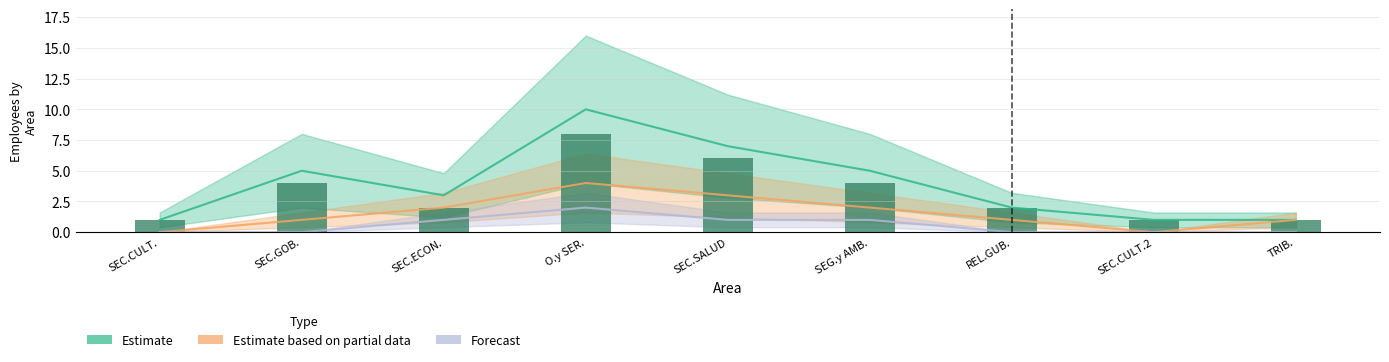

Count the number of categories in the chart.

9